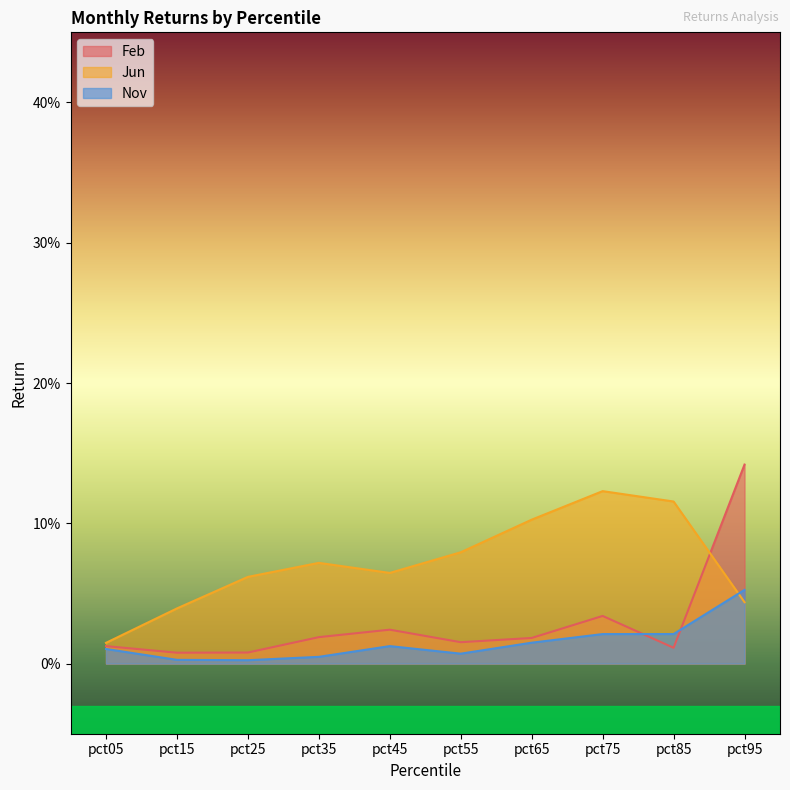

Is it true that Jun equals 0.0 at pct95?

False